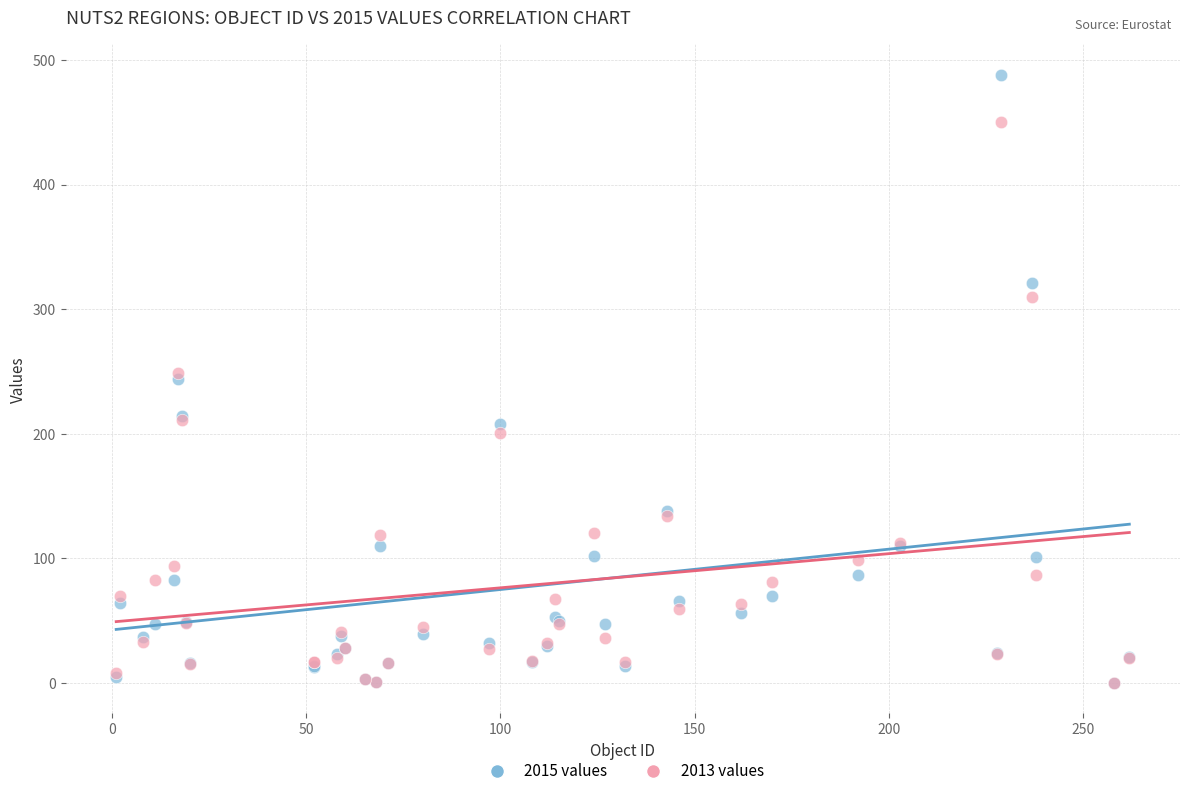

Which series contains the highest Y value?

2015 values